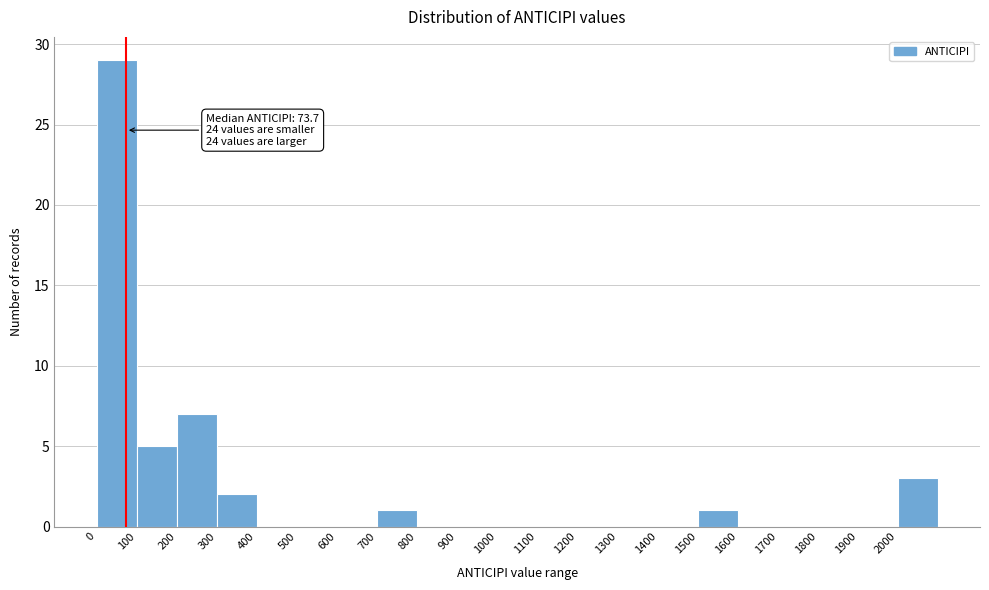

Over which range of the x-axis is the bar tallest?

0 to 100